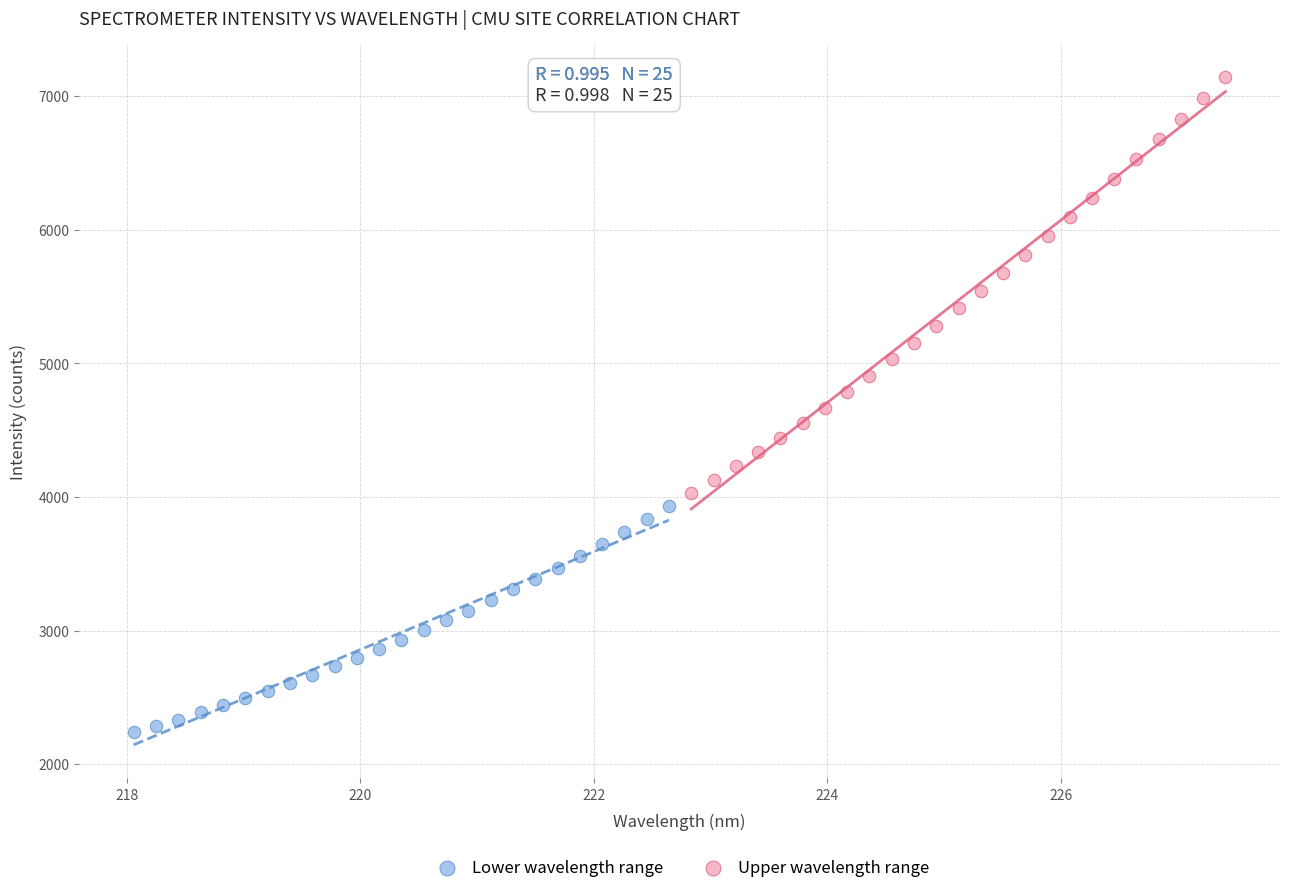

Which series reaches the maximum Y coordinate?

Upper wavelength range